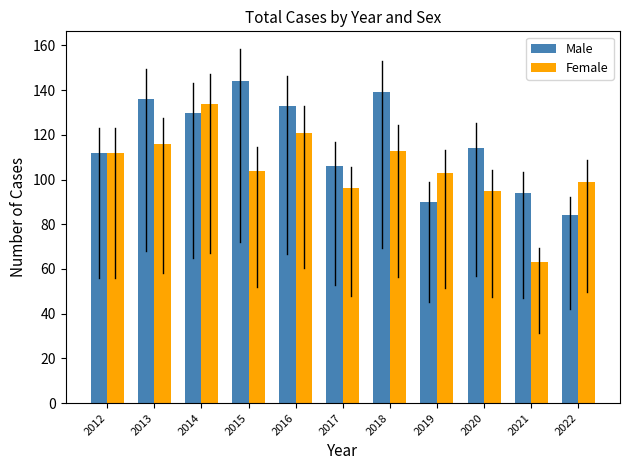

What is the maximum value shown in the chart?

144